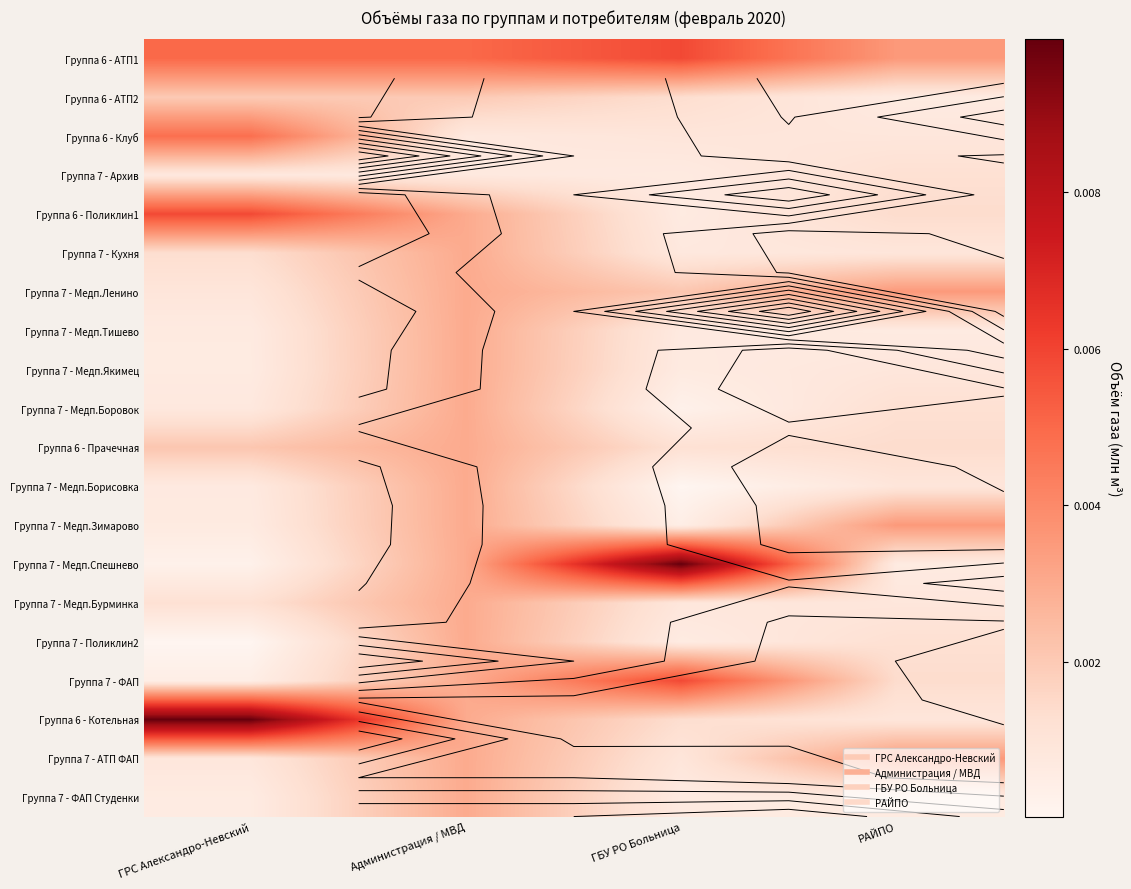

At which category does the chart reach its minimum across all series?

ГБУ РО Больница